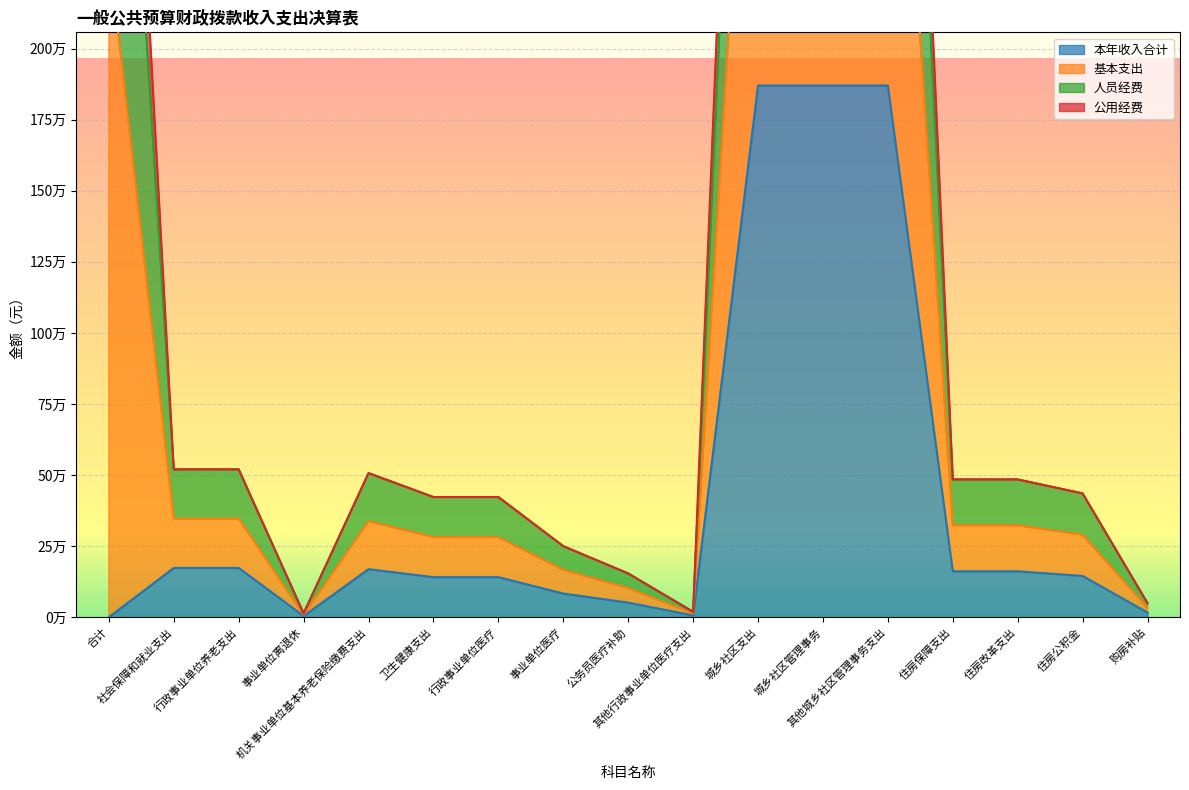

Which series changed the most between 合计 and 事业单位离退休?

公用经费